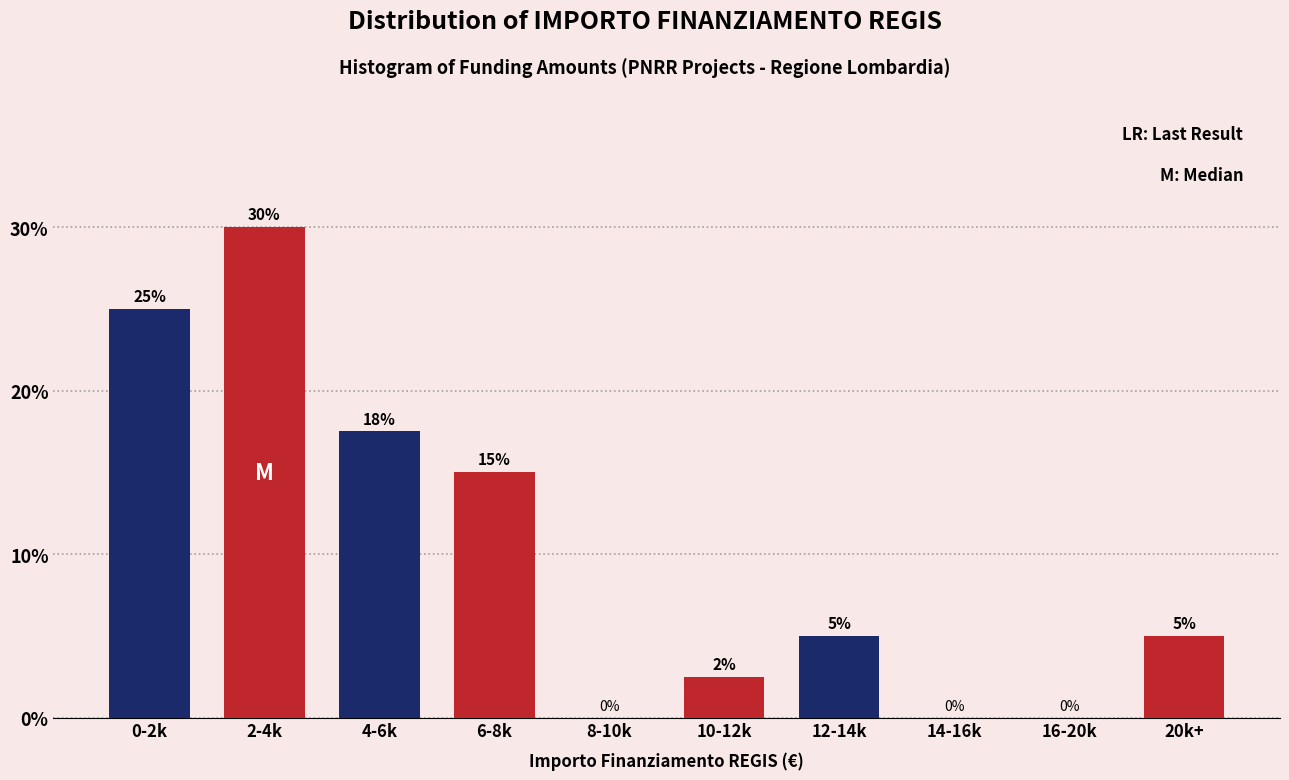

Approximately how many times larger is the value at 0-2k compared to 20k+?

5.0